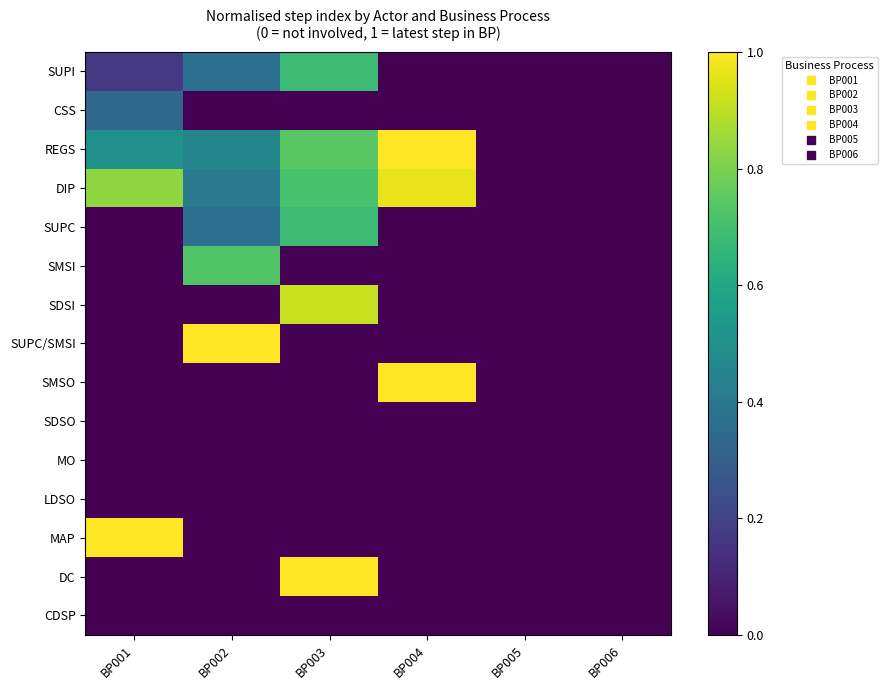

Reading left to right, what are all the values shown in this chart?

SUPI: BP001=0.2	BP002=0.4	BP003=0.7	BP004=0.0	BP005=0.0	BP006=0.0
CSS: BP001=0.3	BP002=0.0	BP003=0.0	BP004=0.0	BP005=0.0	BP006=0.0
REGS: BP001=0.5	BP002=0.5	BP003=0.7	BP004=1.0	BP005=0.0	BP006=0.0
DIP: BP001=0.8	BP002=0.4	BP003=0.7	BP004=1.0	BP005=0.0	BP006=0.0
SUPC: BP001=0.0	BP002=0.4	BP003=0.7	BP004=0.0	BP005=0.0	BP006=0.0
SMSI: BP001=0.0	BP002=0.7	BP003=0.0	BP004=0.0	BP005=0.0	BP006=0.0
SDSI: BP001=0.0	BP002=0.0	BP003=0.9	BP004=0.0	BP005=0.0	BP006=0.0
SUPC/SMSI: BP001=0.0	BP002=1.0	BP003=0.0	BP004=0.0	BP005=0.0	BP006=0.0
SMSO: BP001=0.0	BP002=0.0	BP003=0.0	BP004=1.0	BP005=0.0	BP006=0.0
SDSO: BP001=0.0	BP002=0.0	BP003=0.0	BP004=0.0	BP005=0.0	BP006=0.0
MO: BP001=0.0	BP002=0.0	BP003=0.0	BP004=0.0	BP005=0.0	BP006=0.0
LDSO: BP001=0.0	BP002=0.0	BP003=0.0	BP004=0.0	BP005=0.0	BP006=0.0
MAP: BP001=1.0	BP002=0.0	BP003=0.0	BP004=0.0	BP005=0.0	BP006=0.0
DC: BP001=0.0	BP002=0.0	BP003=1.0	BP004=0.0	BP005=0.0	BP006=0.0
CDSP: BP001=0.0	BP002=0.0	BP003=0.0	BP004=0.0	BP005=0.0	BP006=0.0